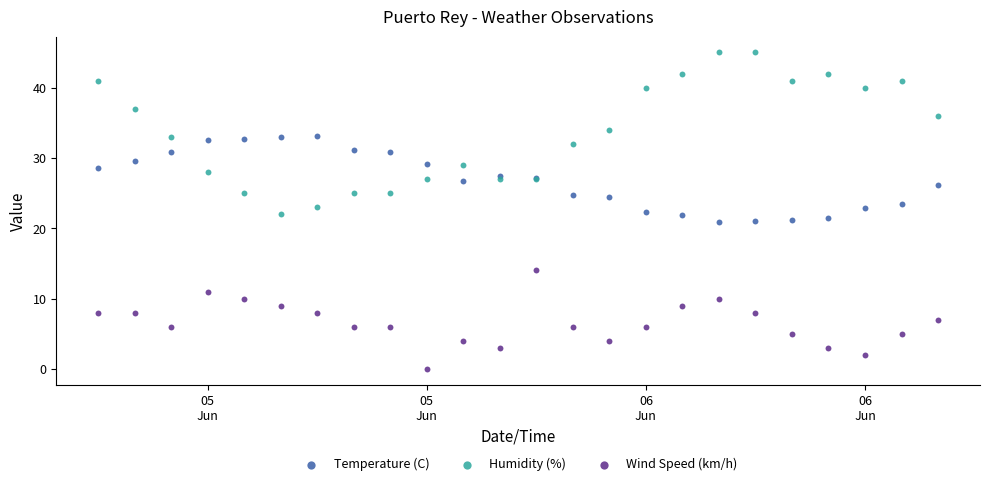

What are all the series names shown in the legend?

Temperature (C), Humidity (%), Wind Speed (km/h)